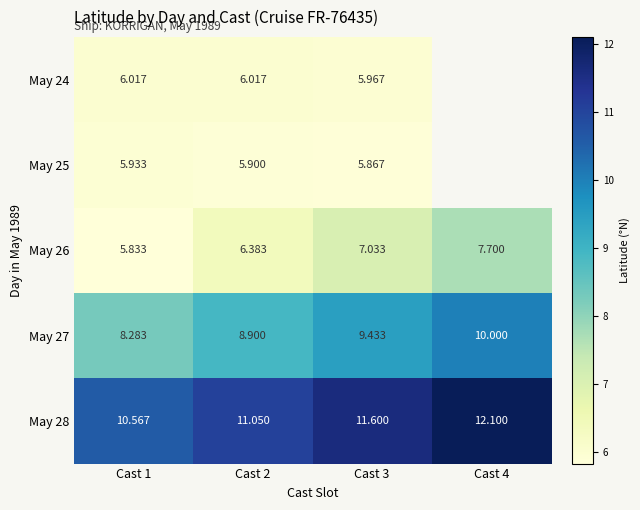

The May 27 series shows 8.9 at Cast 2. True or false?

True